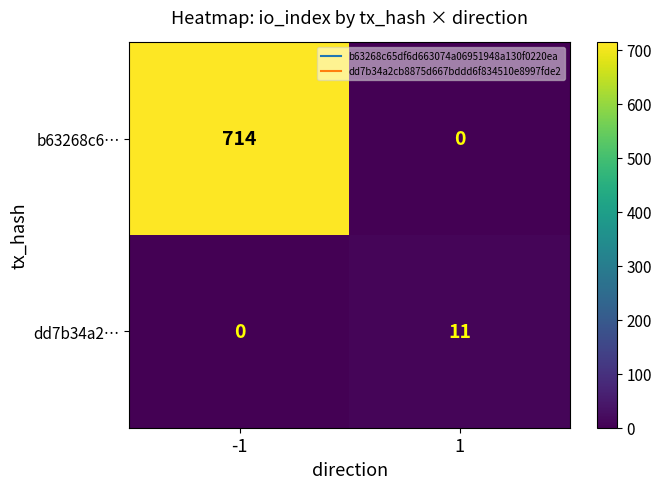

Which series changed the most between -1 and 1?

b63268c6…